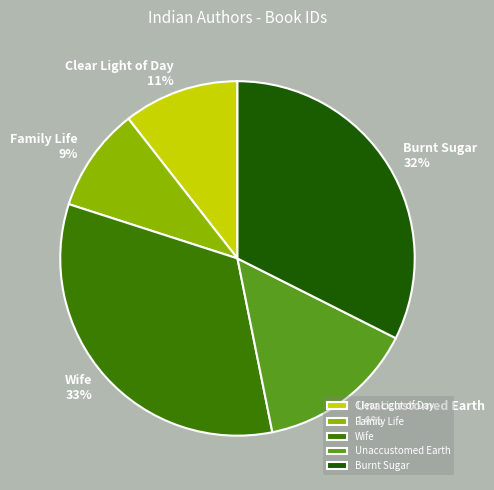

Does any single category account for the majority?

No